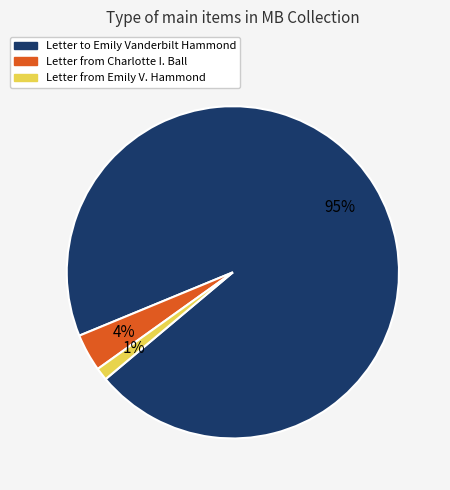

To the nearest percent, what is the average slice percentage?

33%